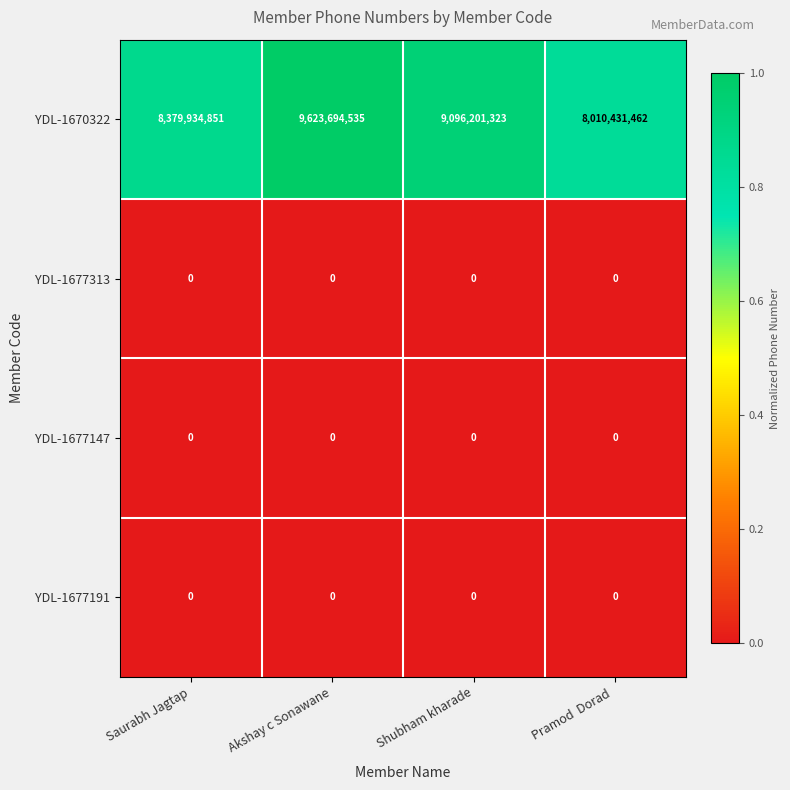

Reading left to right, extract all data points from this chart.

YDL-1670322: Saurabh Jagtap=8379934851	Akshay c Sonawane=9623694535	Shubham kharade=9096201323	Pramod  Dorad =8010431462
YDL-1677313: Saurabh Jagtap=0	Akshay c Sonawane=0	Shubham kharade=0	Pramod  Dorad =0
YDL-1677147: Saurabh Jagtap=0	Akshay c Sonawane=0	Shubham kharade=0	Pramod  Dorad =0
YDL-1677191: Saurabh Jagtap=0	Akshay c Sonawane=0	Shubham kharade=0	Pramod  Dorad =0